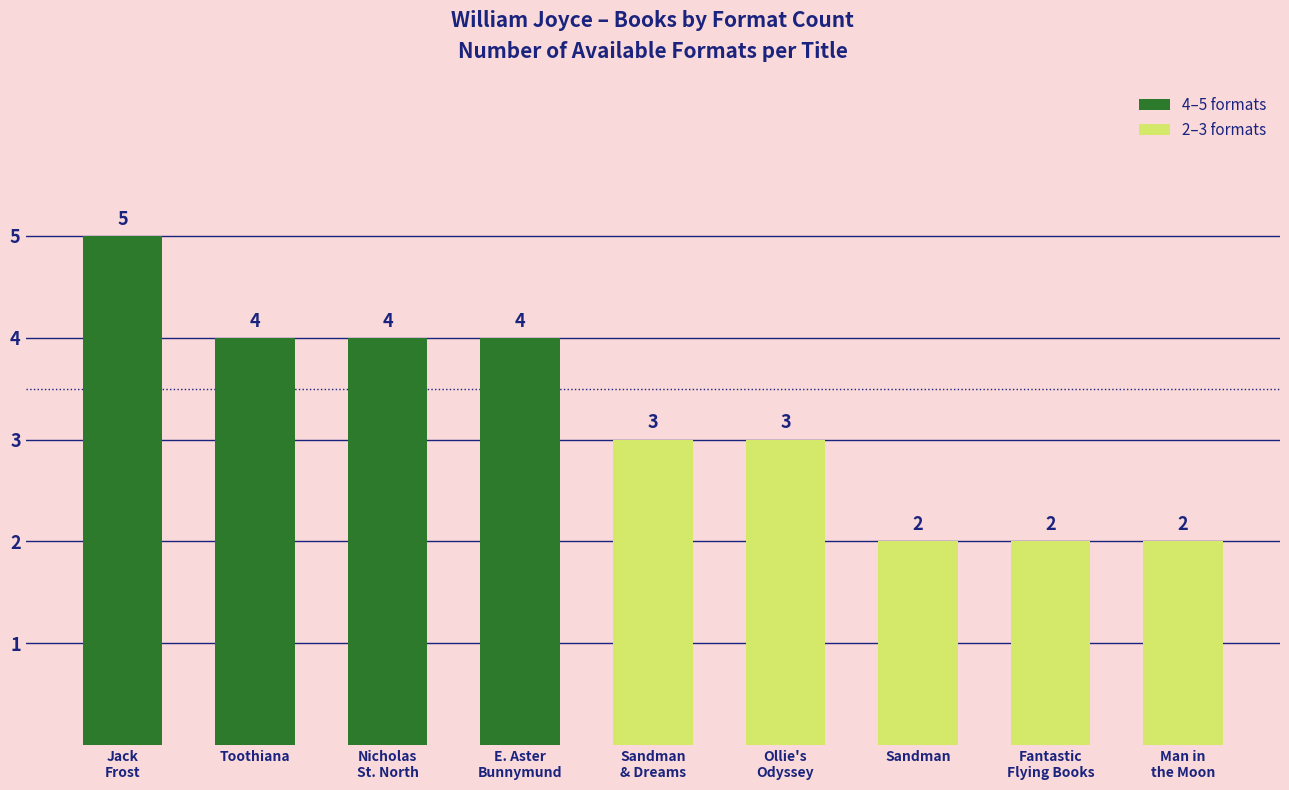

Where does the data first go above 3?

Jack
Frost